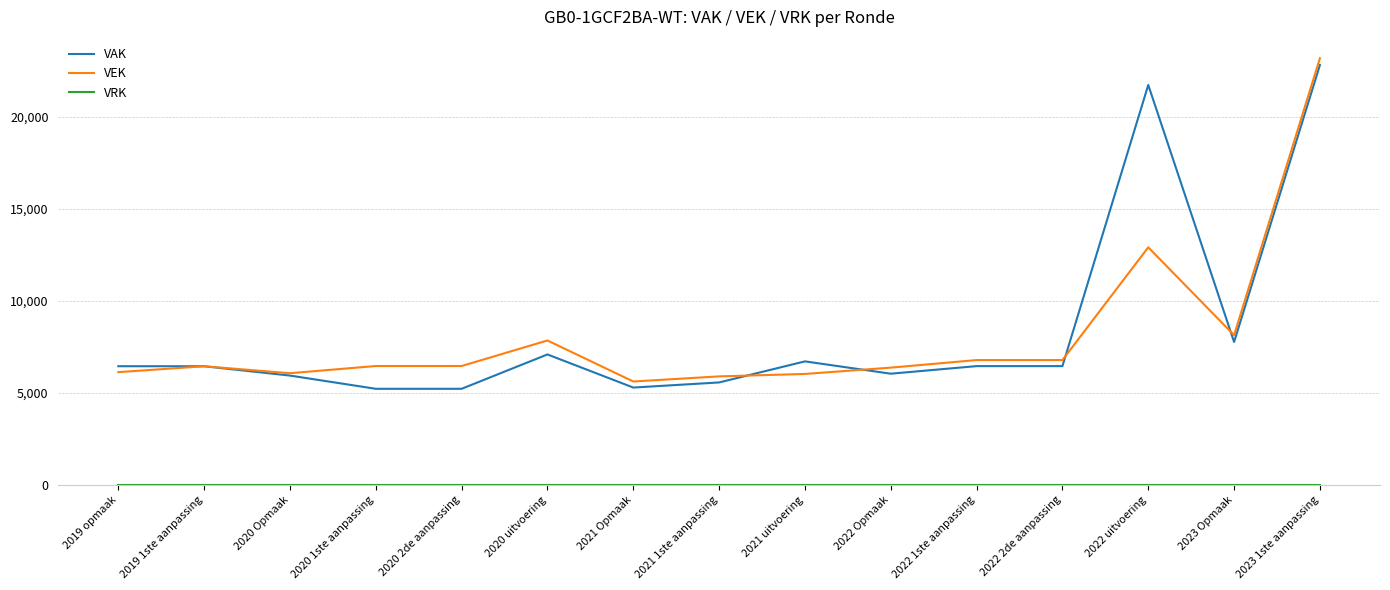

The value of VEK at 2021 uitvoering is 3373. True or false?

False